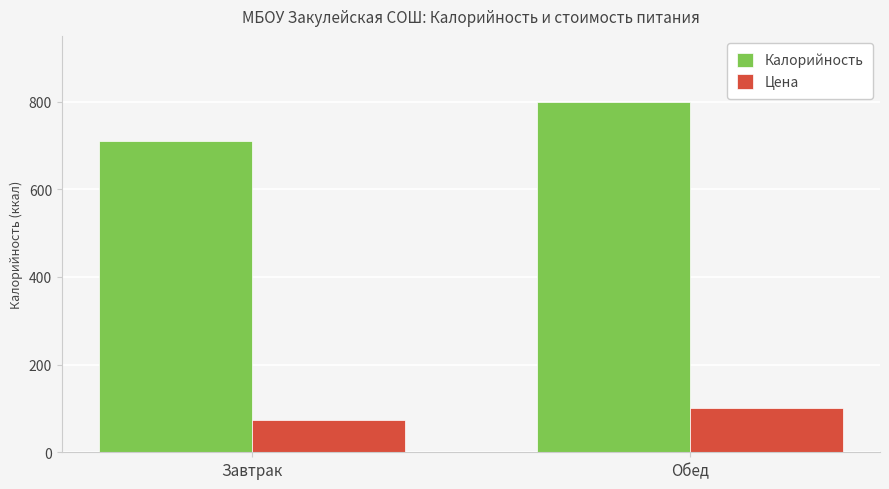

What is the label of the 1st bar from the right?

Обед